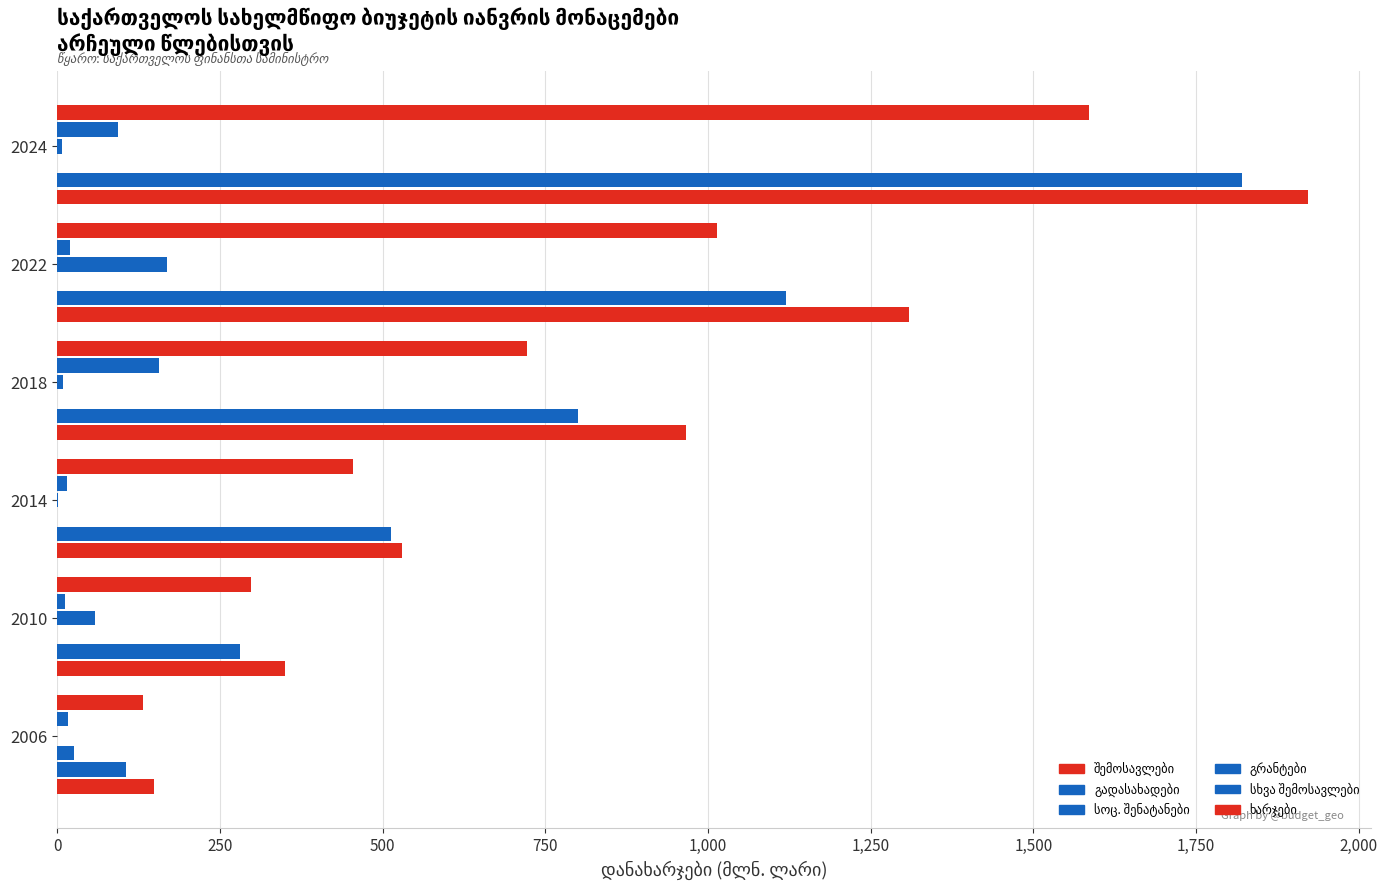

Count the number of categories in the chart.

6